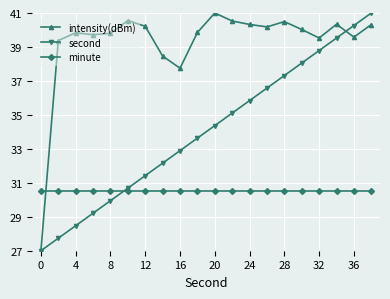

Rank the series by their average value, from highest to lowest.

intensity(dBm), second, minute